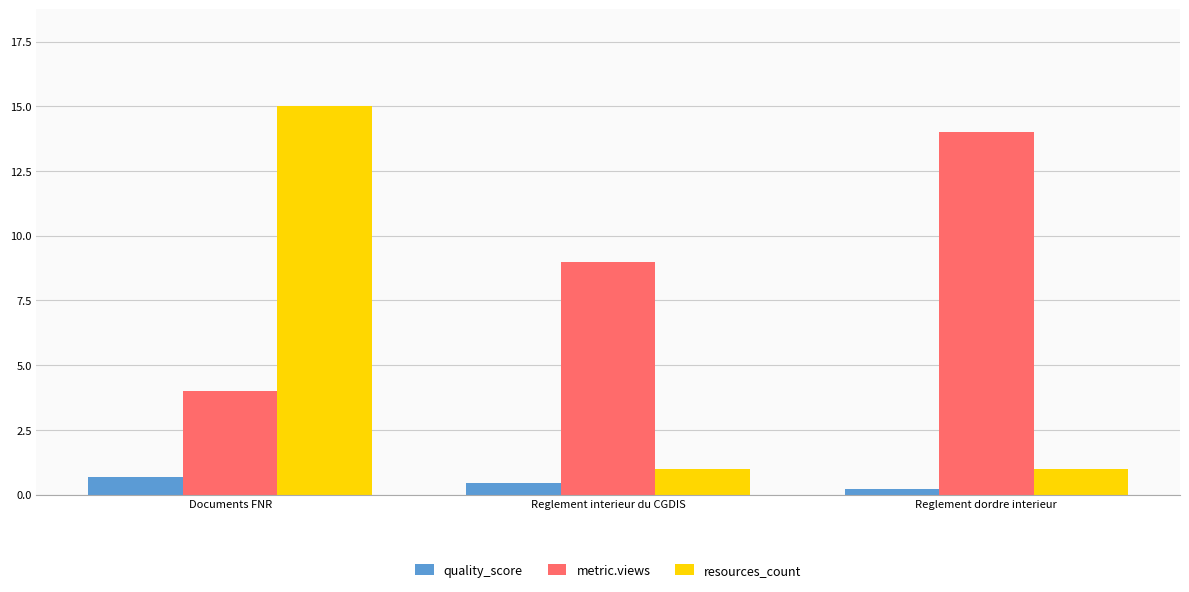

What is the spread (max minus min) of values at Reglement interieur du CGDIS?

8.6